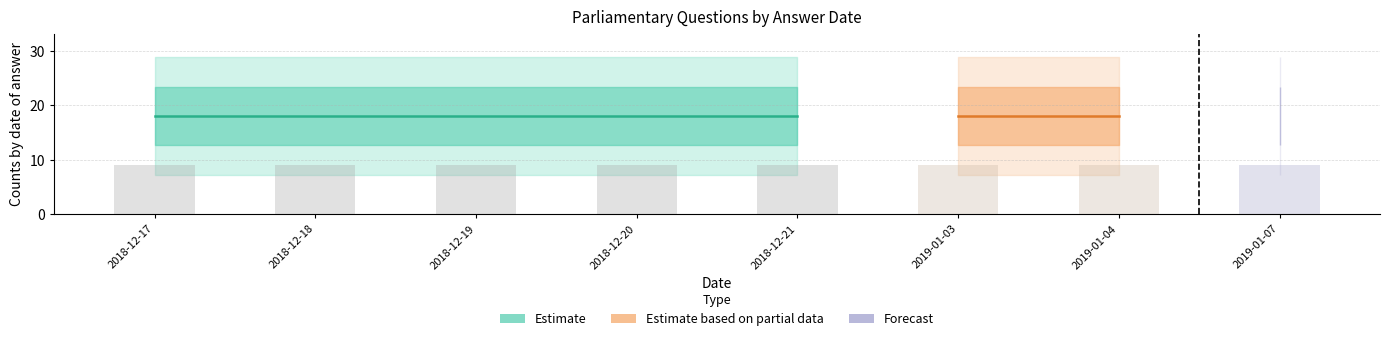

True or false: answering dept id has a value of 24 at 2018-12-19.

False